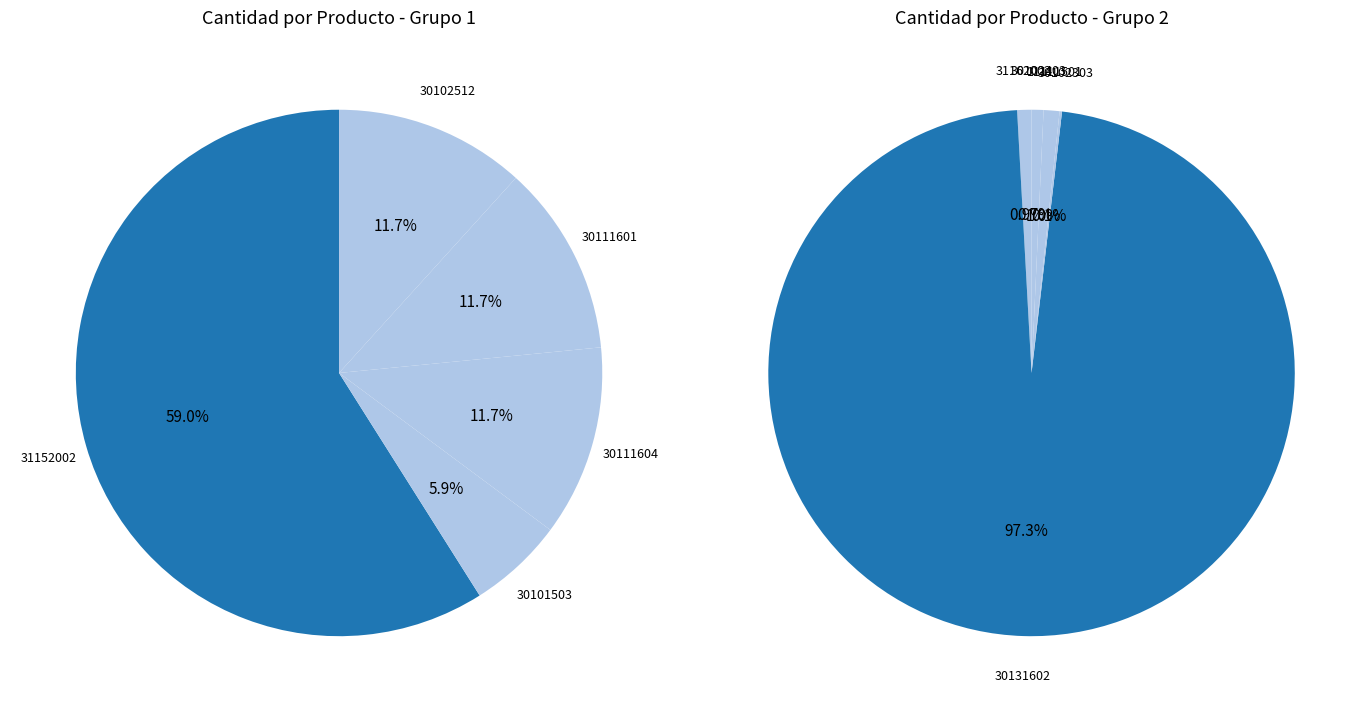

What is the largest slice in the pie chart?

30131602